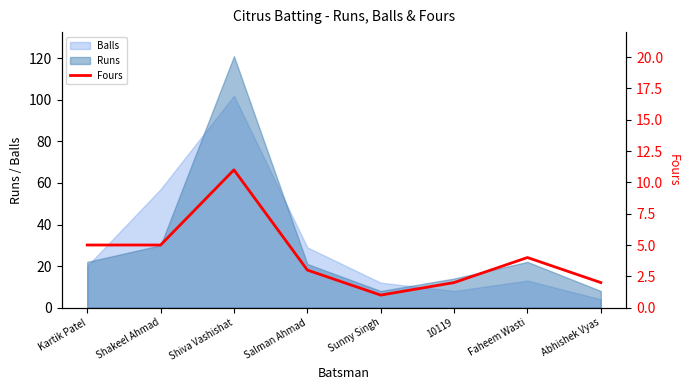

At which category does the chart reach its minimum across all series?

Sunny Singh